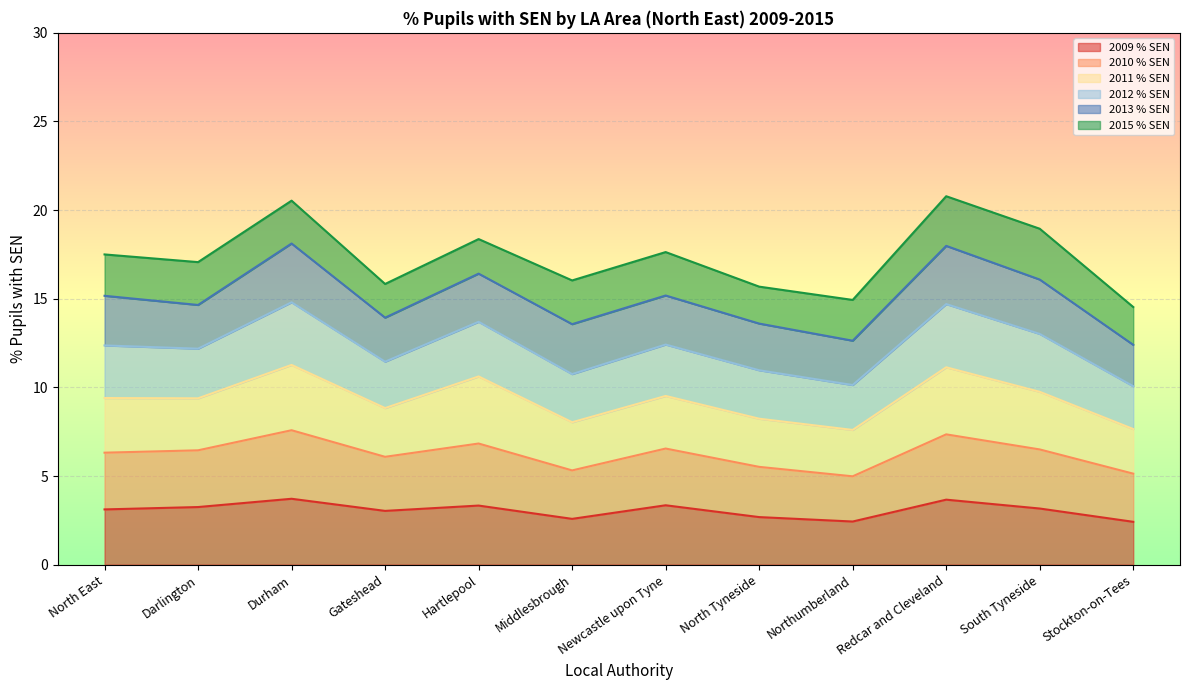

The 2010 % SEN series shows 19.4 at Durham. True or false?

False